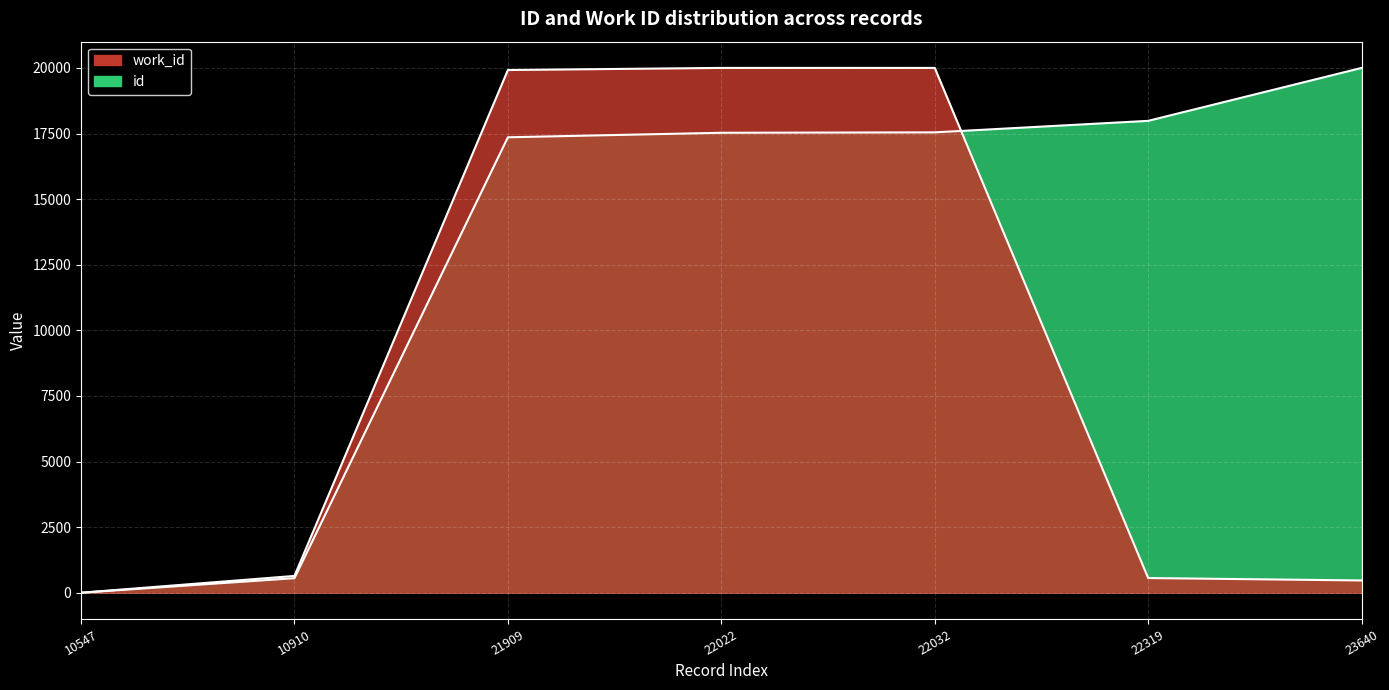

True or false: work_id has more than 2 points higher than both neighbors.

False